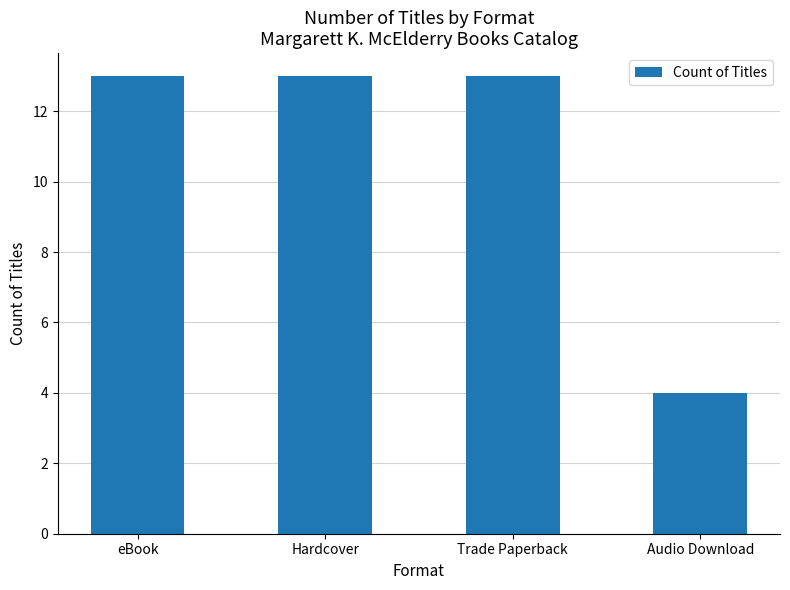

What is the ratio of the value at Trade Paperback to the value at Hardcover?

1.0